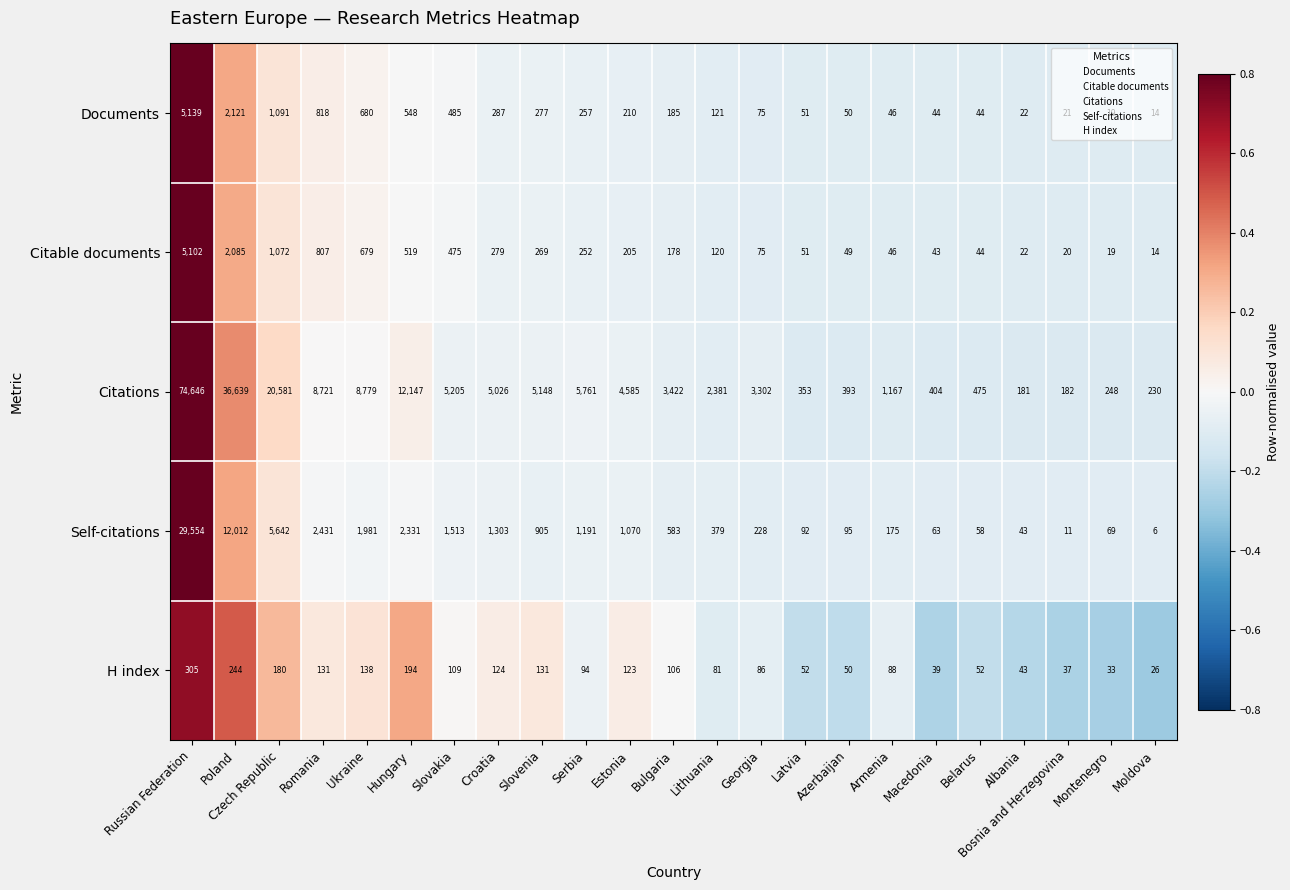

The Documents series shows 20 at Latvia. True or false?

False